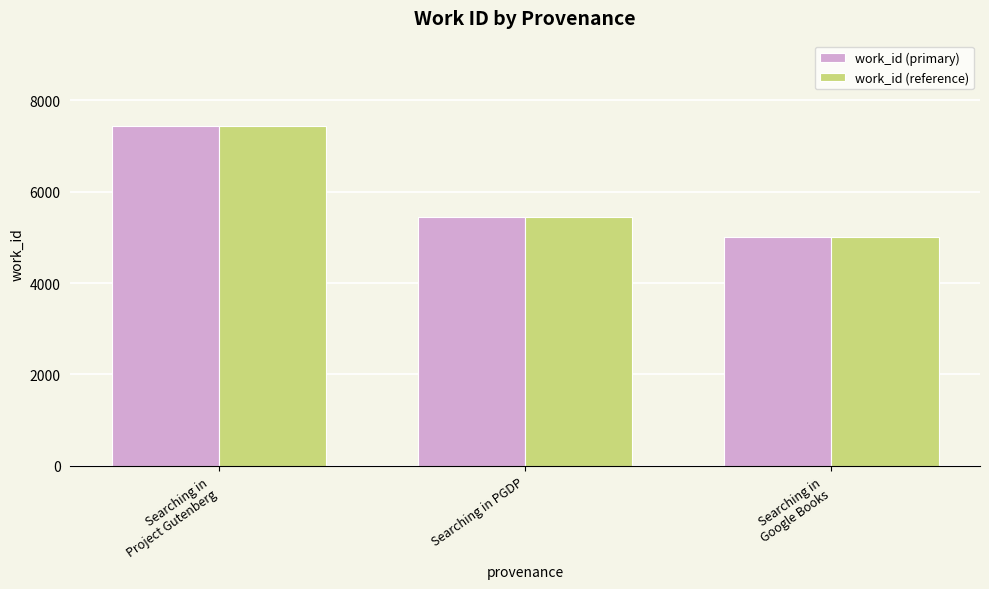

What is the maximum value for work_id (reference)?

7447